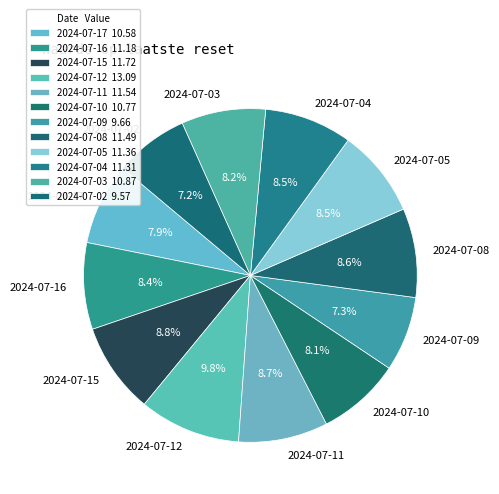

Between 2024-07-12 and 2024-07-09, which is larger?

2024-07-12